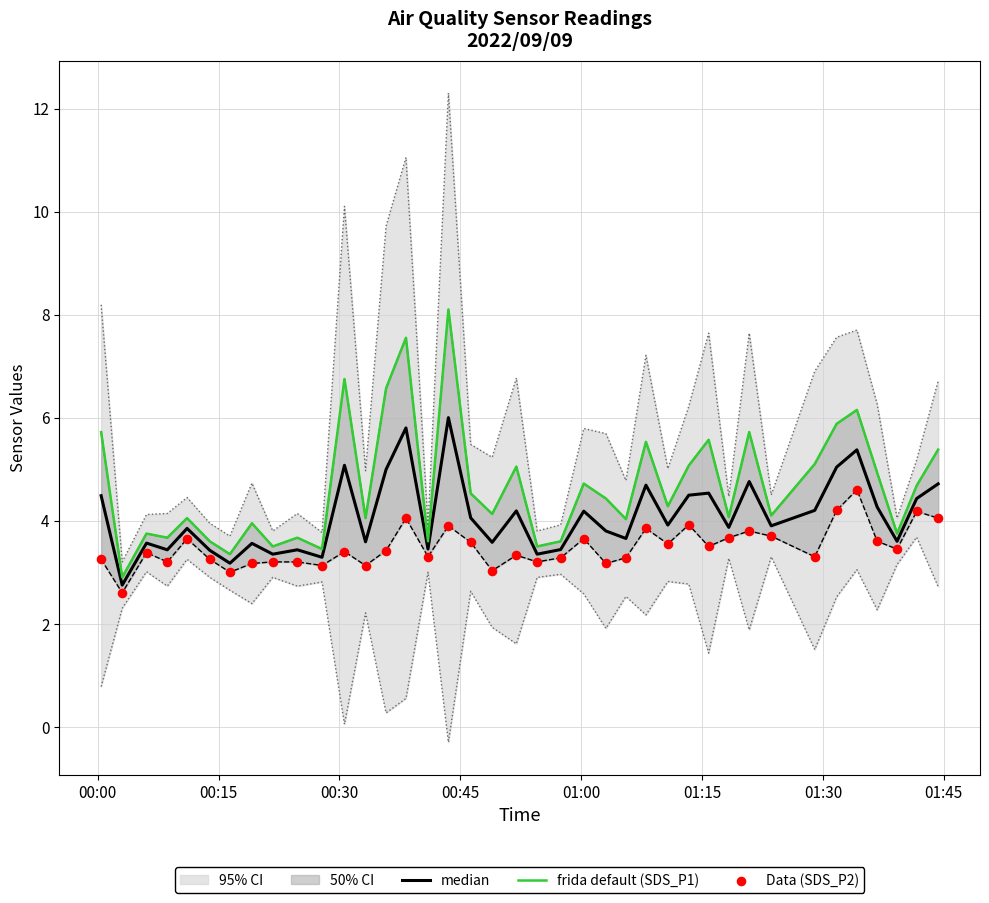

Which series has the largest total across all categories?

frida default (SDS_P1)